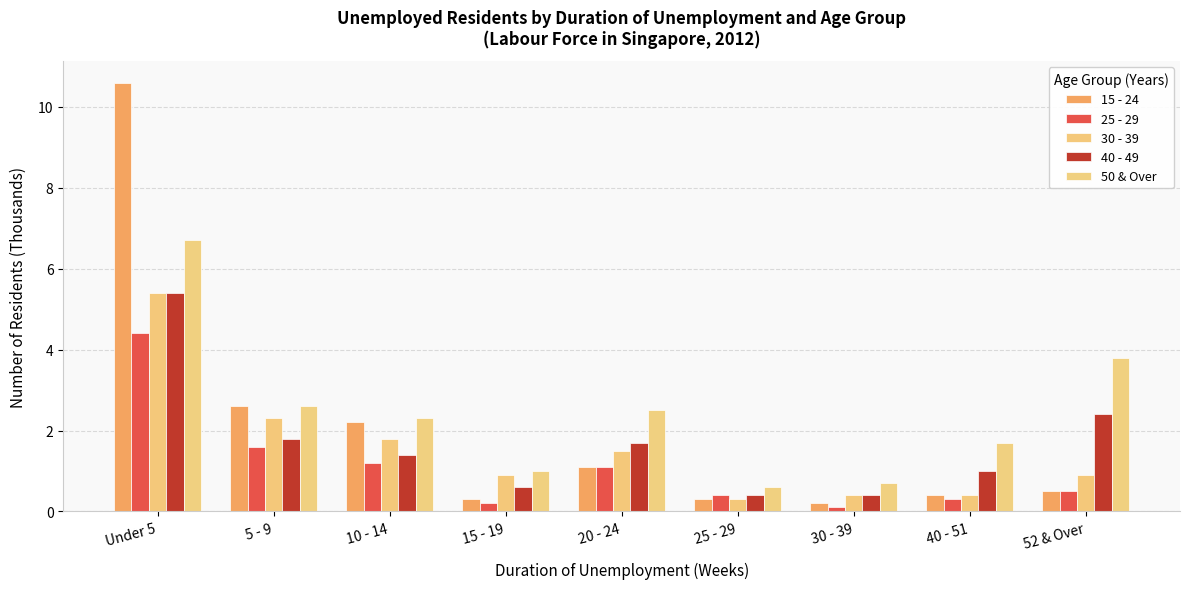

Reading left to right, list all the values displayed in this chart.

15 - 24: Under 5=10.6	5 - 9=2.6	10 - 14=2.2	15 - 19=0.3	20 - 24=1.1	25 - 29=0.3	30 - 39=0.2	40 - 51=0.4	52 & Over=0.5
25 - 29: Under 5=4.4	5 - 9=1.6	10 - 14=1.2	15 - 19=0.2	20 - 24=1.1	25 - 29=0.4	30 - 39=0.1	40 - 51=0.3	52 & Over=0.5
30 - 39: Under 5=5.4	5 - 9=2.3	10 - 14=1.8	15 - 19=0.9	20 - 24=1.5	25 - 29=0.3	30 - 39=0.4	40 - 51=0.4	52 & Over=0.9
40 - 49: Under 5=5.4	5 - 9=1.8	10 - 14=1.4	15 - 19=0.6	20 - 24=1.7	25 - 29=0.4	30 - 39=0.4	40 - 51=1.0	52 & Over=2.4
50 & Over: Under 5=6.7	5 - 9=2.6	10 - 14=2.3	15 - 19=1.0	20 - 24=2.5	25 - 29=0.6	30 - 39=0.7	40 - 51=1.7	52 & Over=3.8